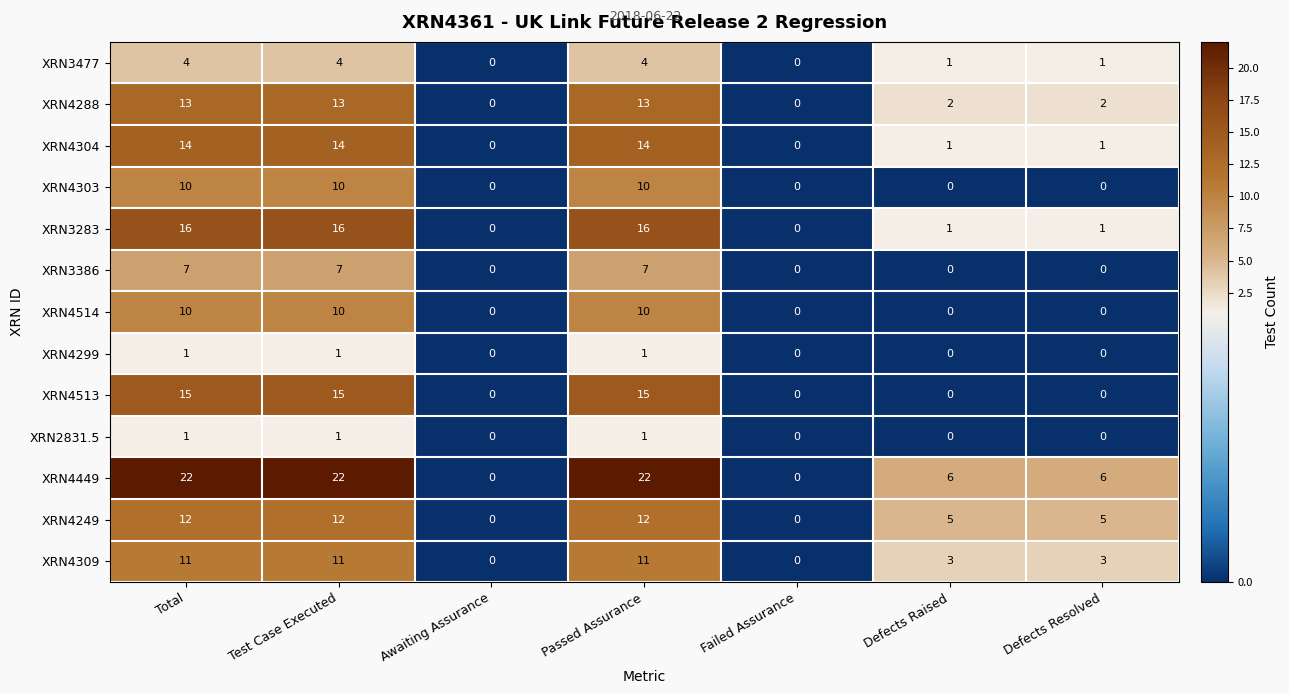

Which series has the widest spread of values?

XRN4449